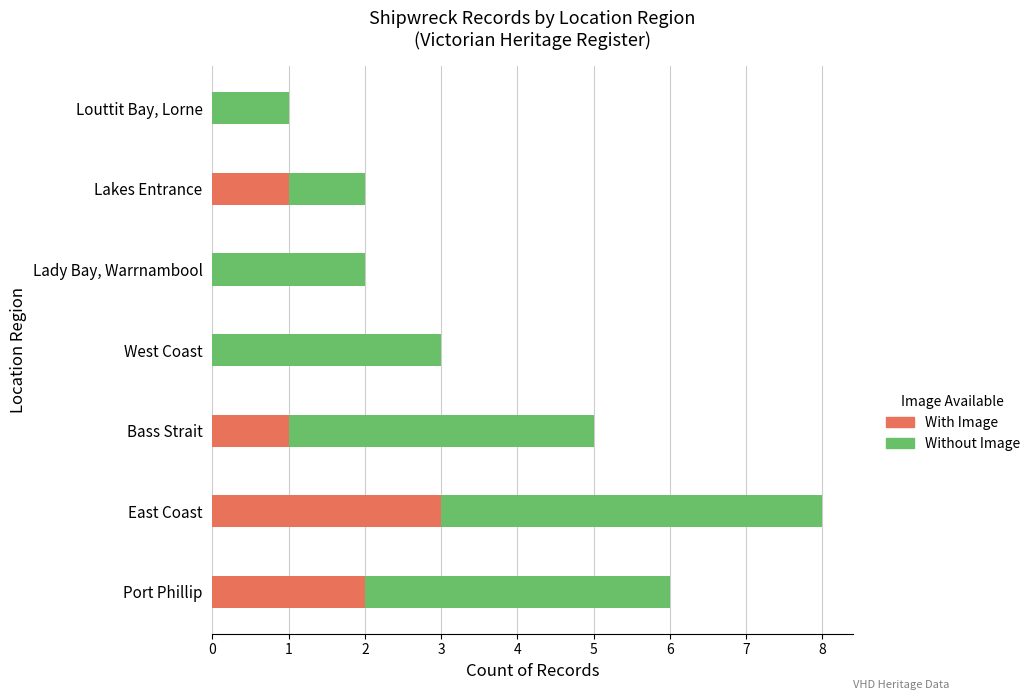

At which category is the sum across all series the highest?

East Coast